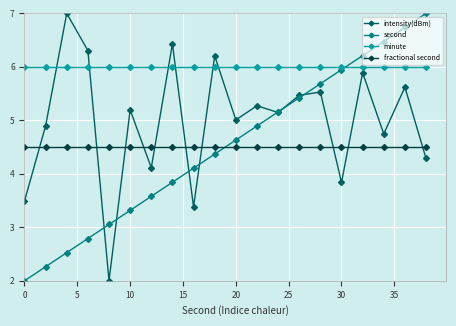

How many intersections are there between second and minute?

1